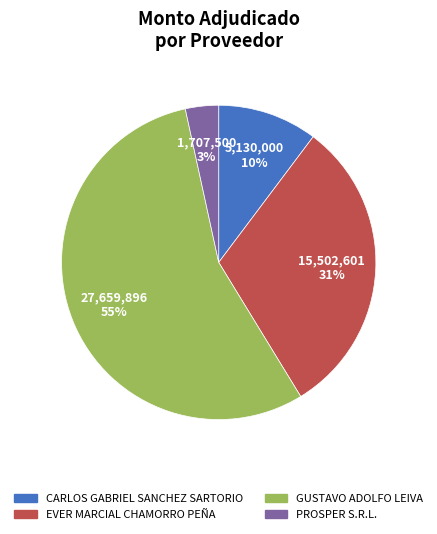

Do EVER MARCIAL CHAMORRO PEÑA and GUSTAVO ADOLFO LEIVA together represent more than half of the pie?

Yes